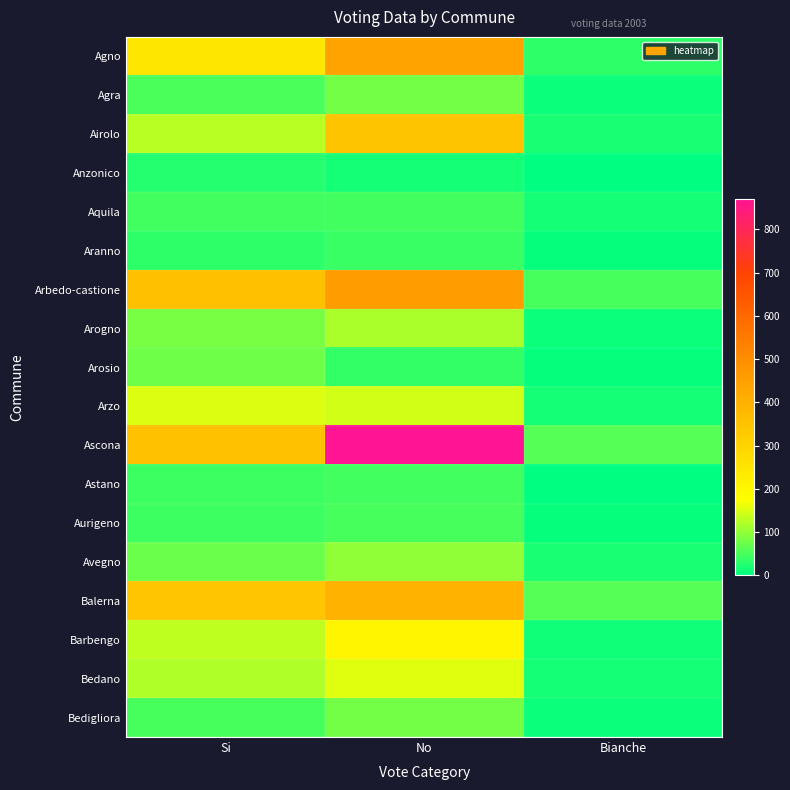

How many series are shown in this chart?

18